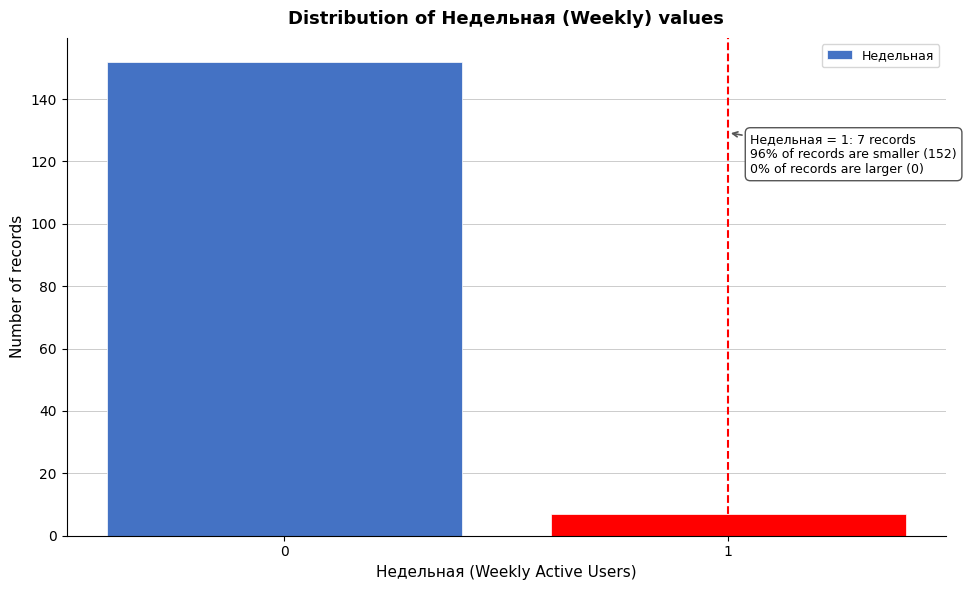

Reading left to right, what are all the values shown in this chart?

0=152	1=7